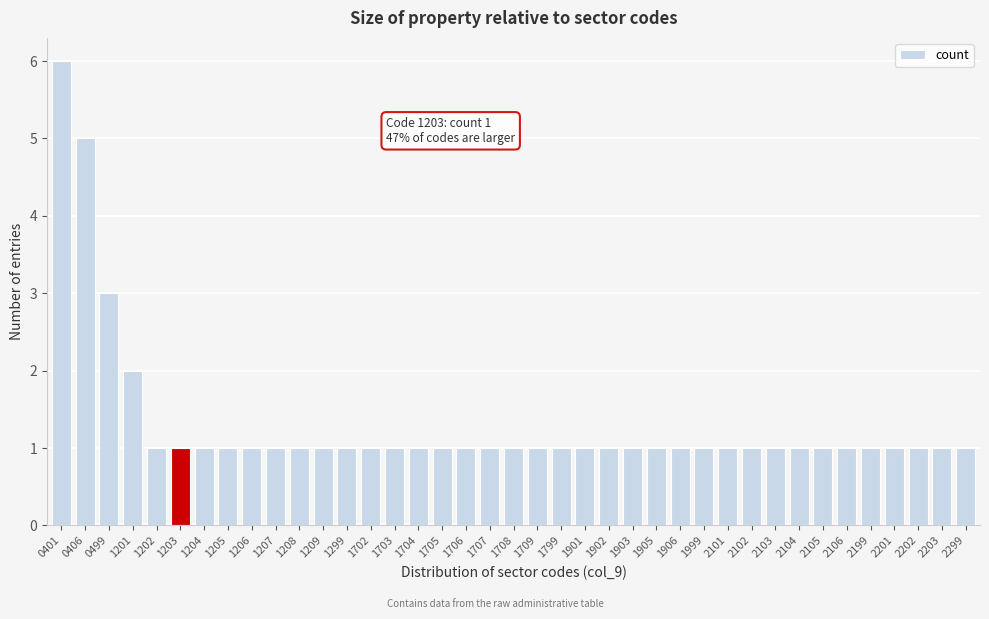

Approximately how many times larger is the value at 1299 compared to 1202?

1.0